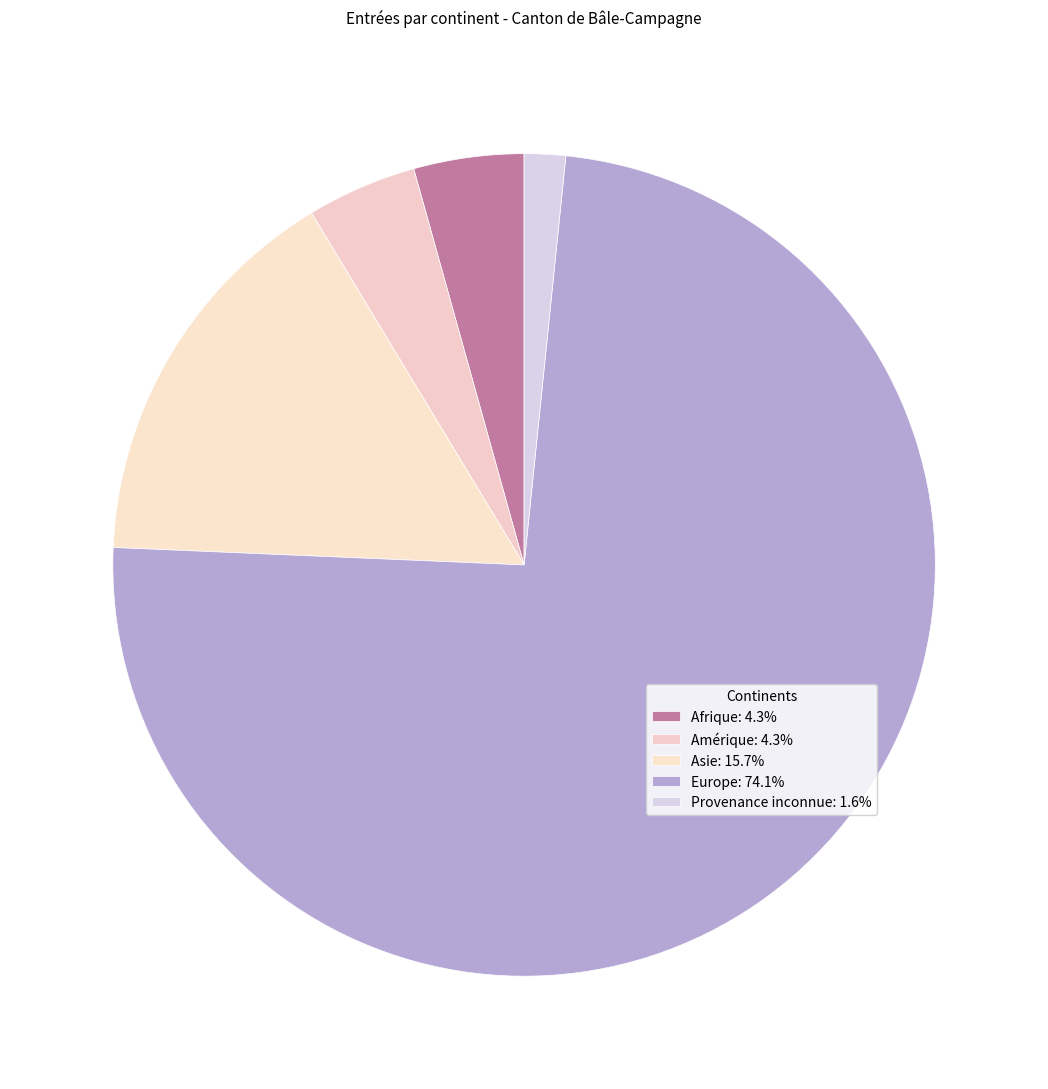

How many segments does this pie chart have?

5